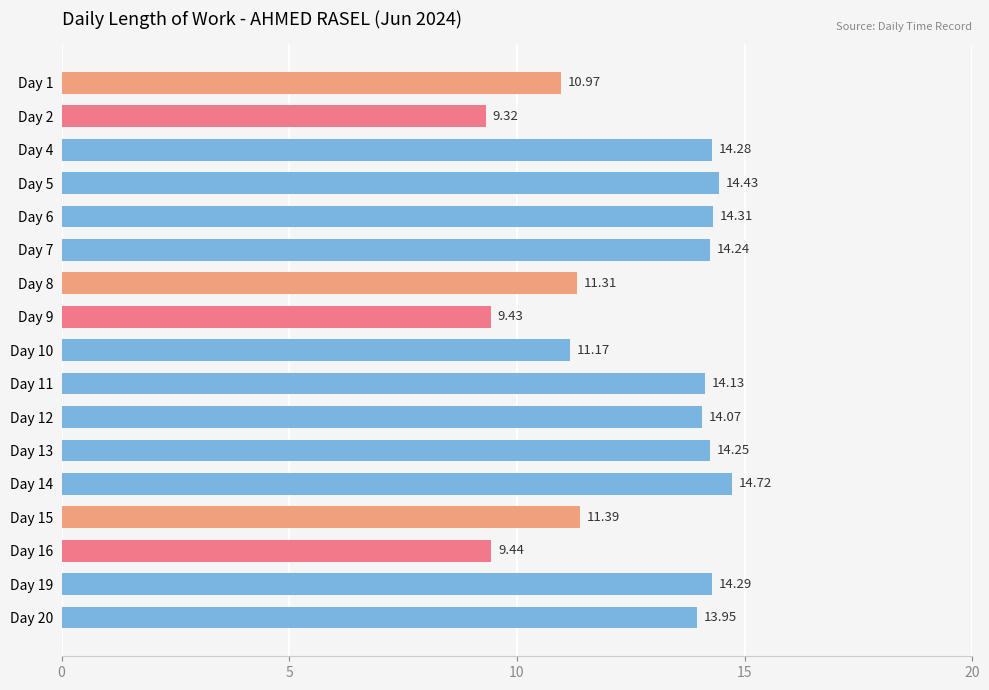

What is the difference between the second highest and second lowest values?

5.0